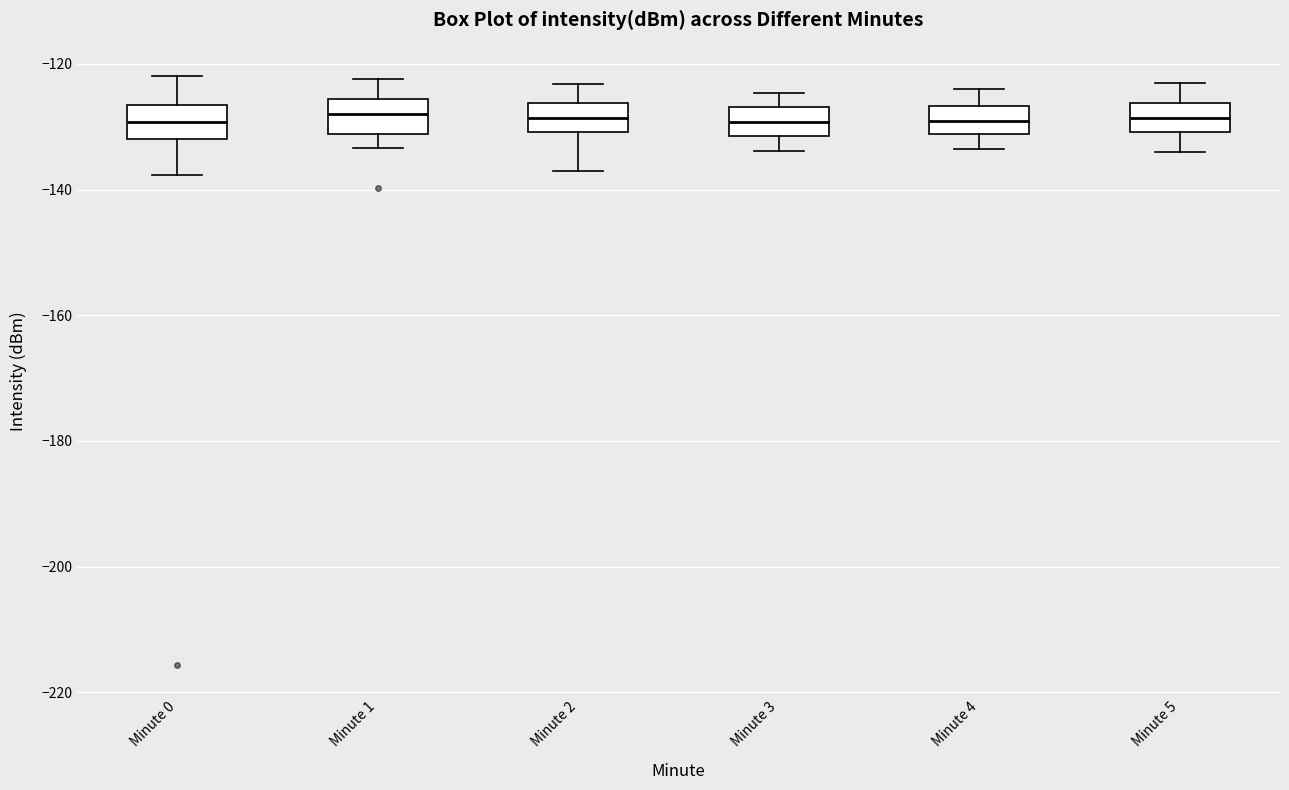

Reading left to right, transcribe this box plot: for each box, give where its median line is, the range the box spans, and where its two whiskers end, as read against the y-axis. The values are not printed on the chart, so give them approximately, as read against the axis.

Minute 0: median -130, box -132 to -126, whiskers -138 to -122
Minute 1: median -128, box -132 to -126, whiskers -134 to -122
Minute 2: median -128, box -130 to -126, whiskers -136 to -124
Minute 3: median -130, box -132 to -126, whiskers -134 to -124
Minute 4: median -130, box -132 to -126, whiskers -134 to -124
Minute 5: median -128, box -130 to -126, whiskers -134 to -124